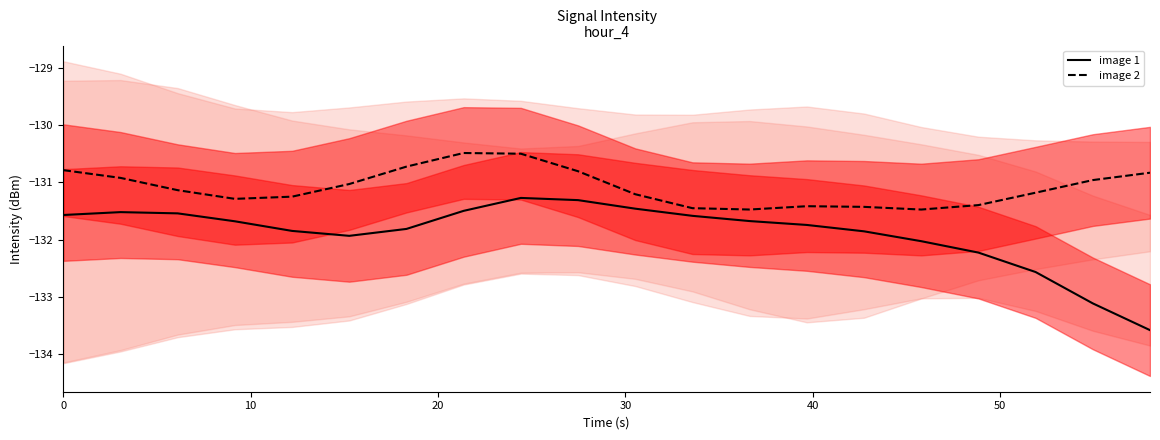

What is the greatest value displayed?

-130.5